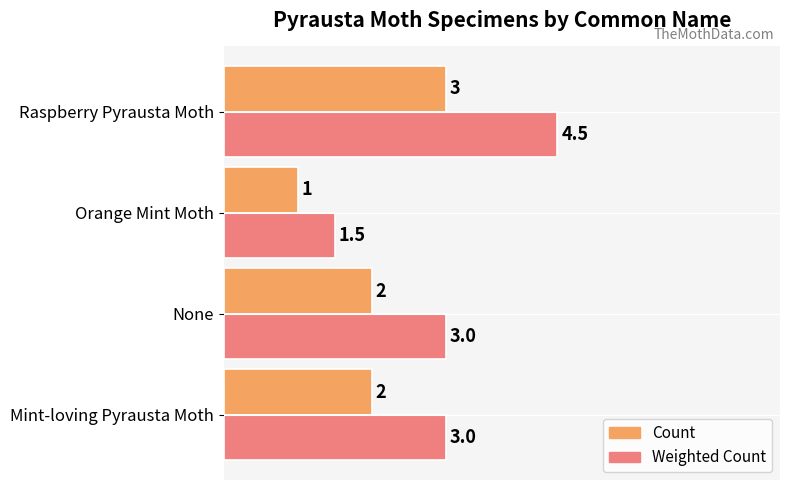

How many series are shown in this chart?

2